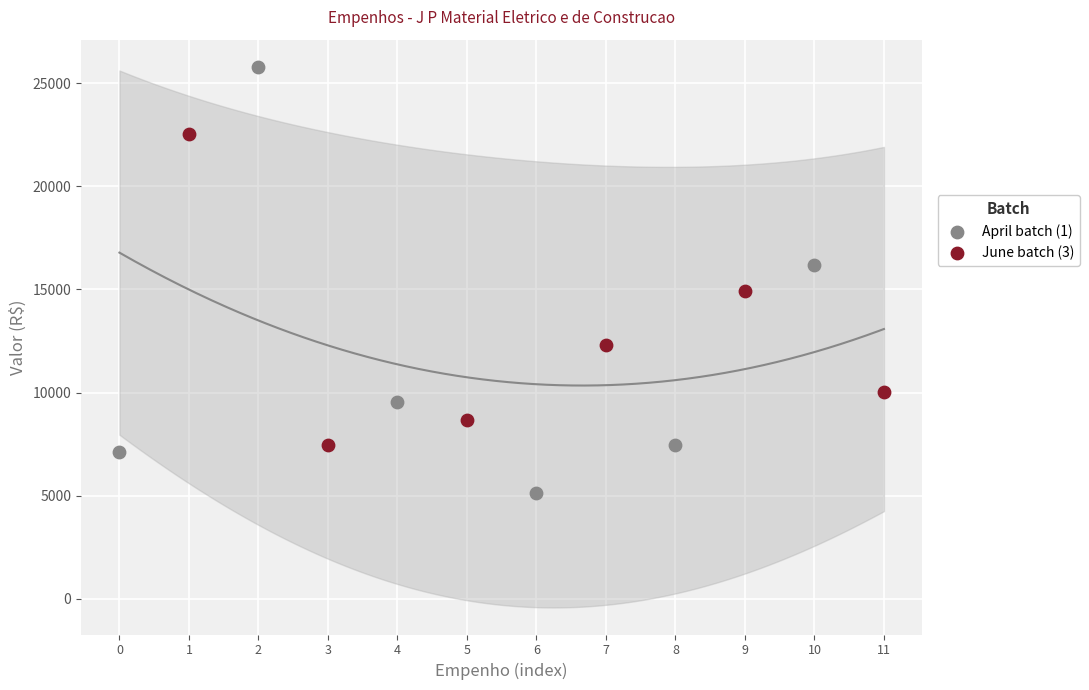

Which series reaches the minimum Y coordinate?

April batch (1)